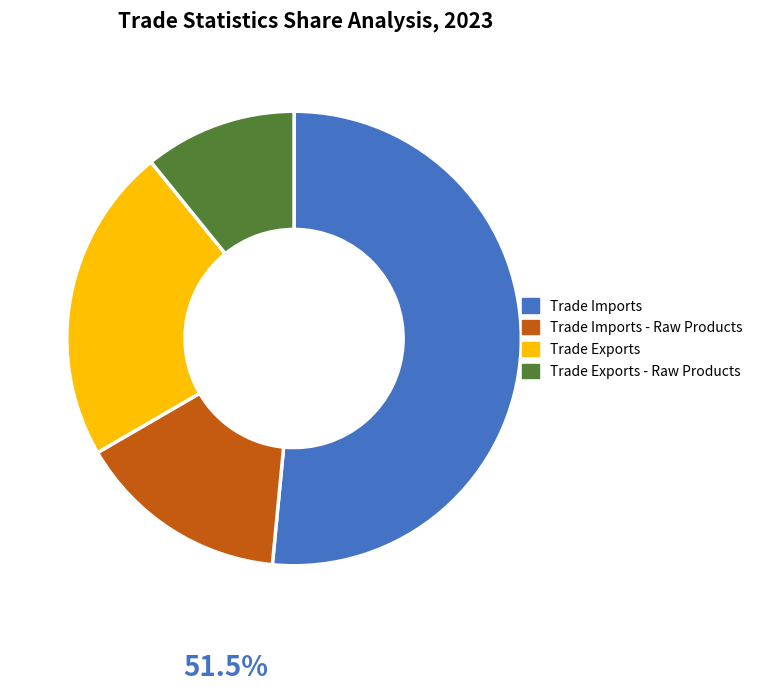

Does any single category account for the majority?

Yes